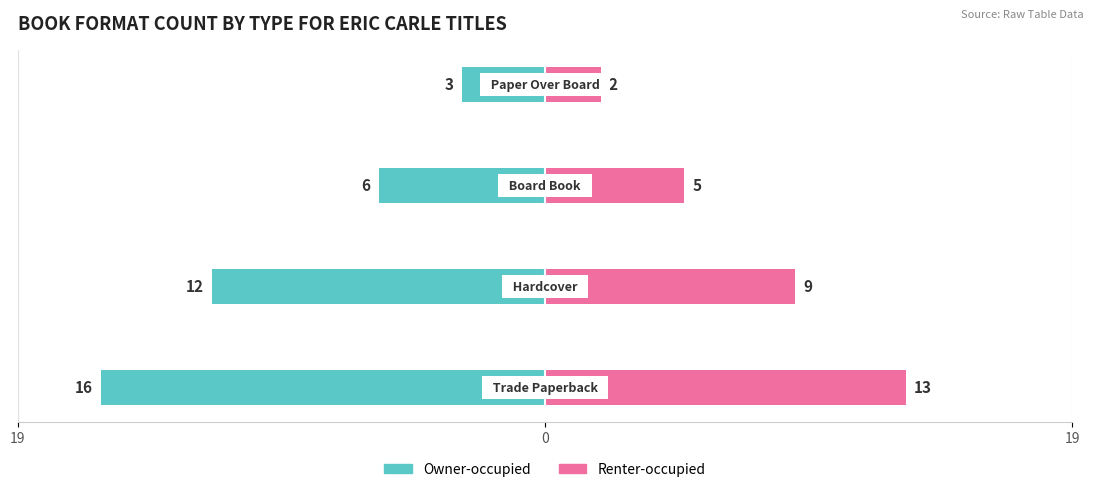

How many Owner-occupied values are between -12 and -3?

3